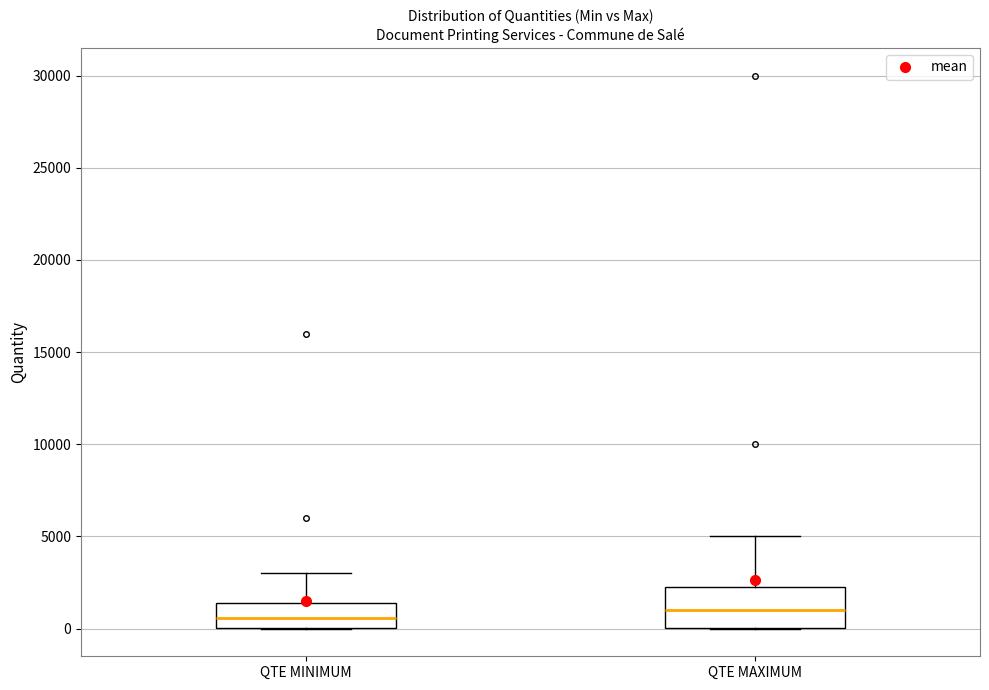

Where does the median line of the box for QTE MINIMUM sit on the y-axis? The values are not printed on the chart, so give them approximately, as read against the axis.

500